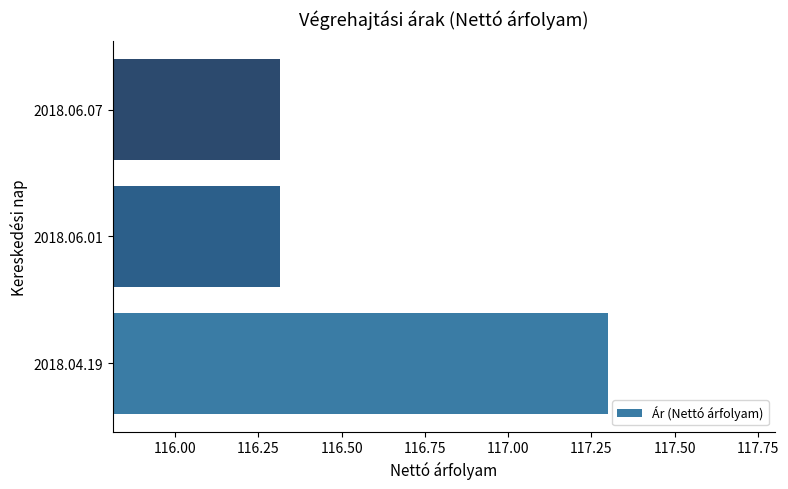

What is the difference between the values at 2018.04.19 and 2018.06.07?

1.0